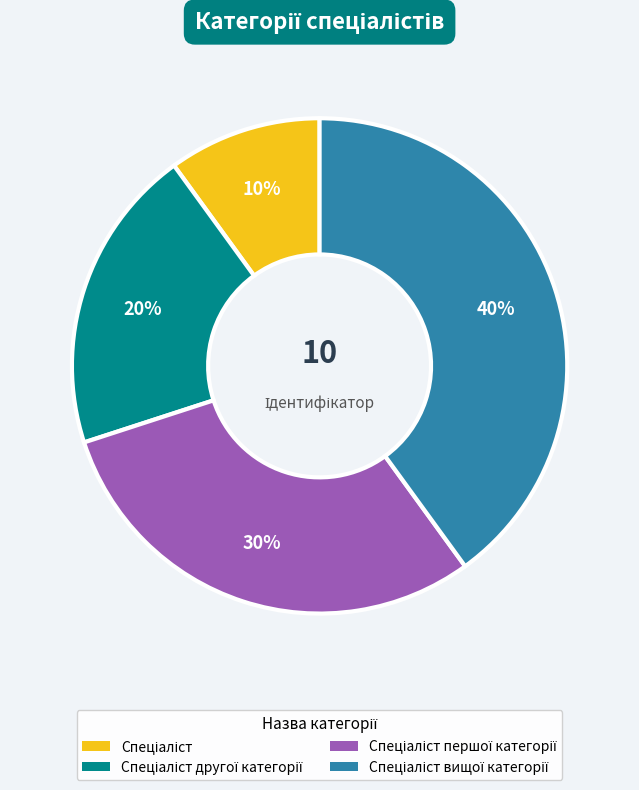

Is there any slice that represents more than half of the pie?

No